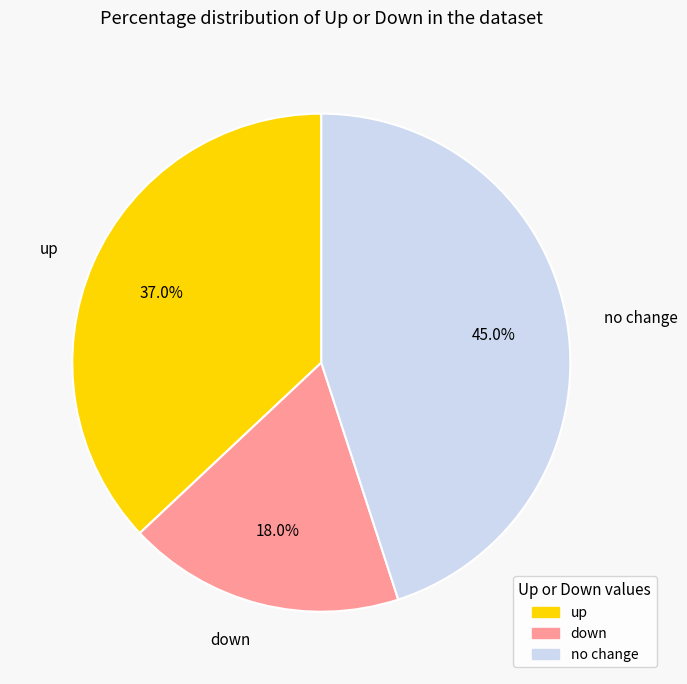

Is there a majority slice in this chart?

No